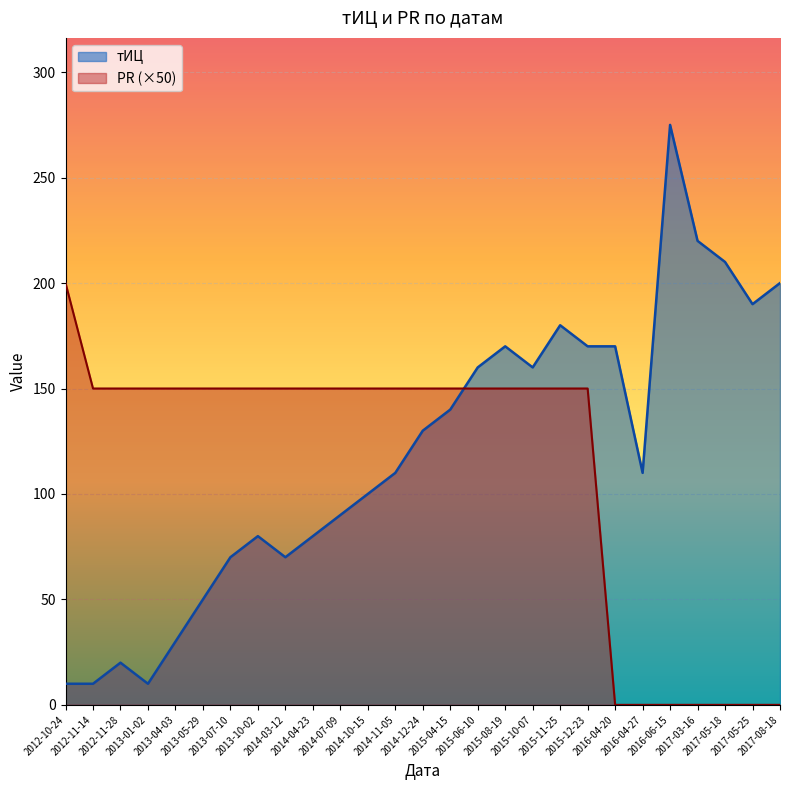

What is the difference between the maximum and minimum values in the тИЦ series?

265